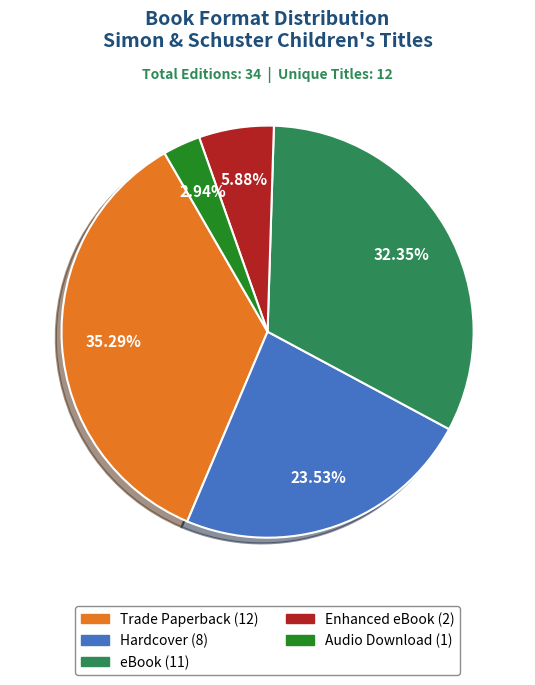

Rank the categories by value from highest to lowest.

Trade Paperback, eBook, Hardcover, Enhanced eBook, Audio Download